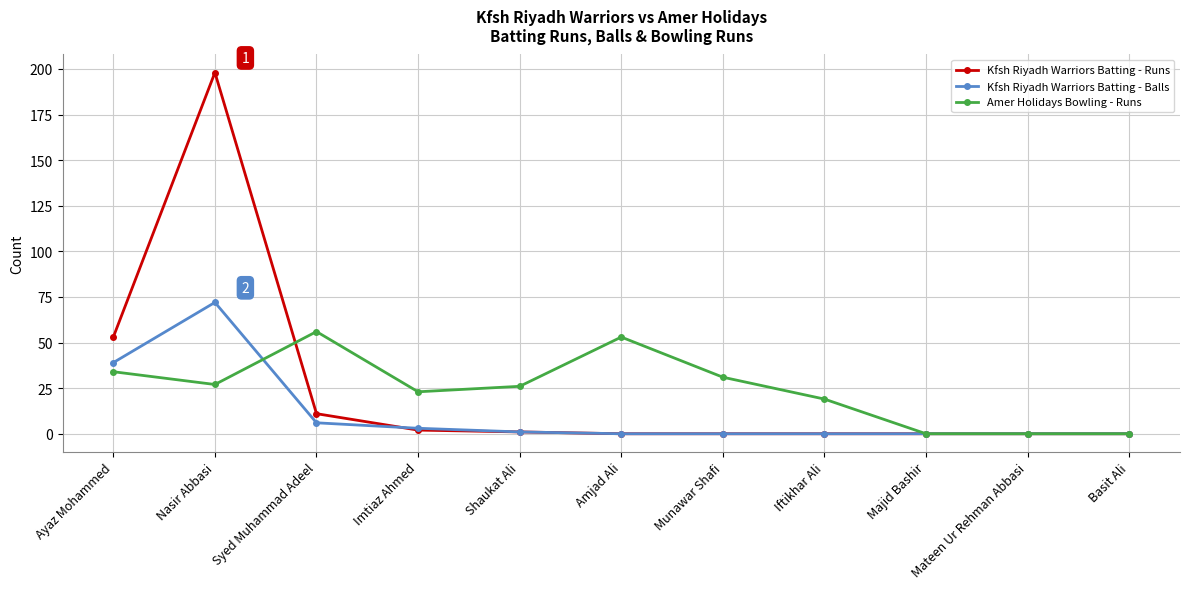

How many lines are shown in the chart?

3